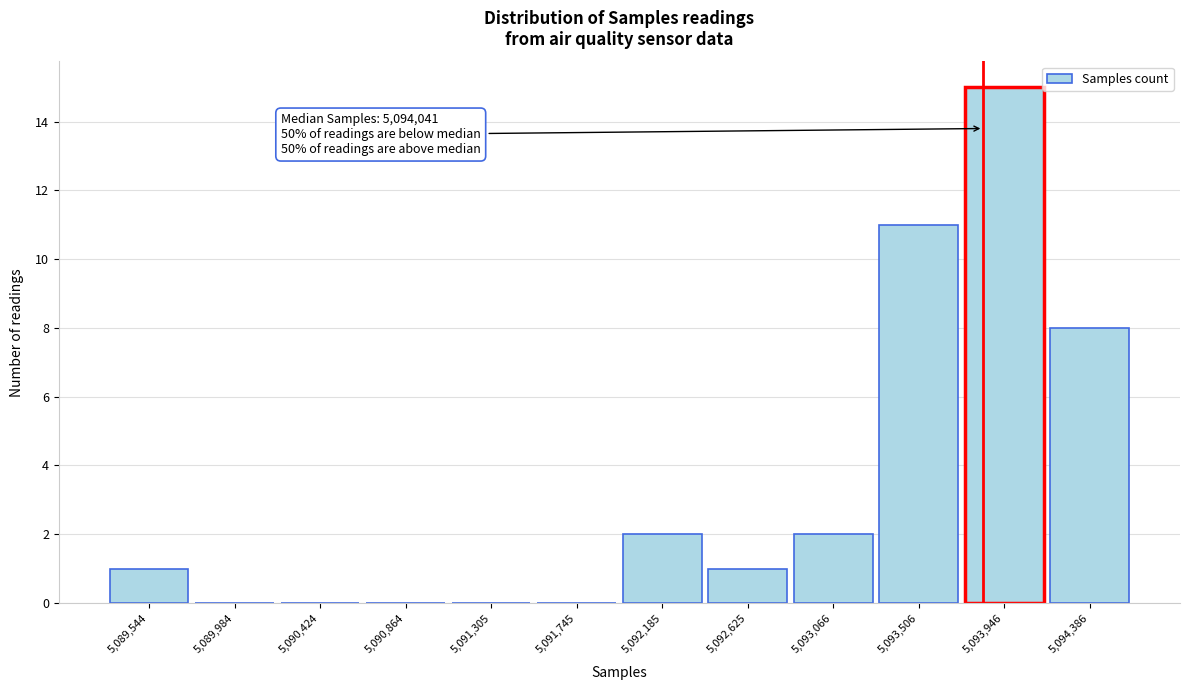

Reading right to left, list all the values displayed in this chart.

5,094,386=8	5,093,946=15	5,093,506=11	5,093,066=2	5,092,625=1	5,092,185=2	5,091,745=0	5,091,305=0	5,090,864=0	5,090,424=0	5,089,984=0	5,089,544=1